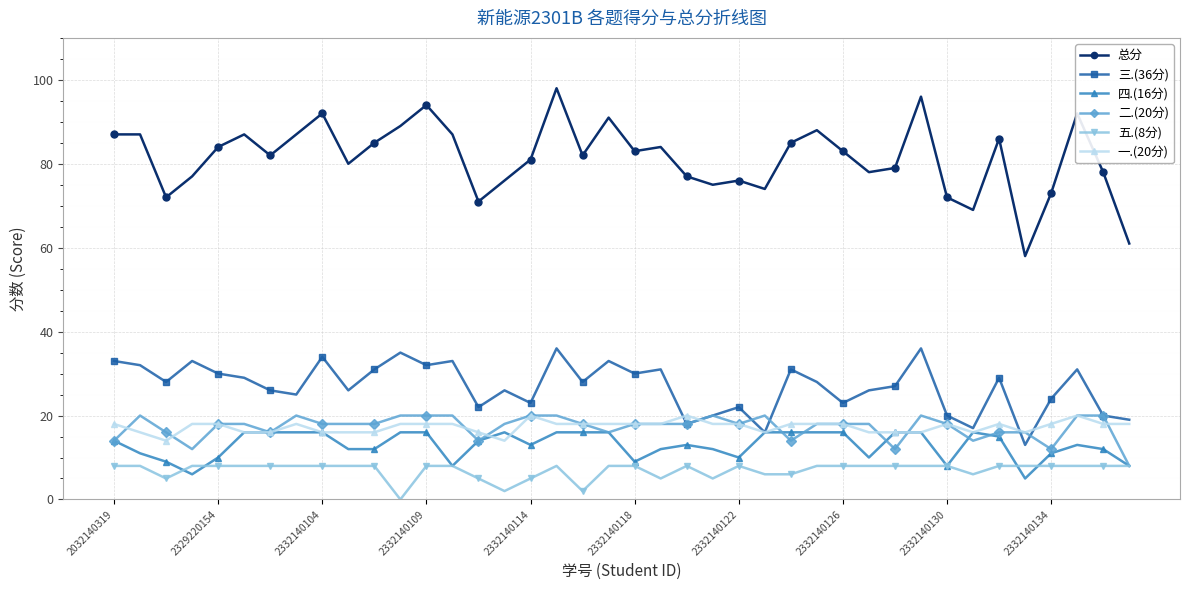

True or false: 总分 has more than 2 interior local peaks.

True